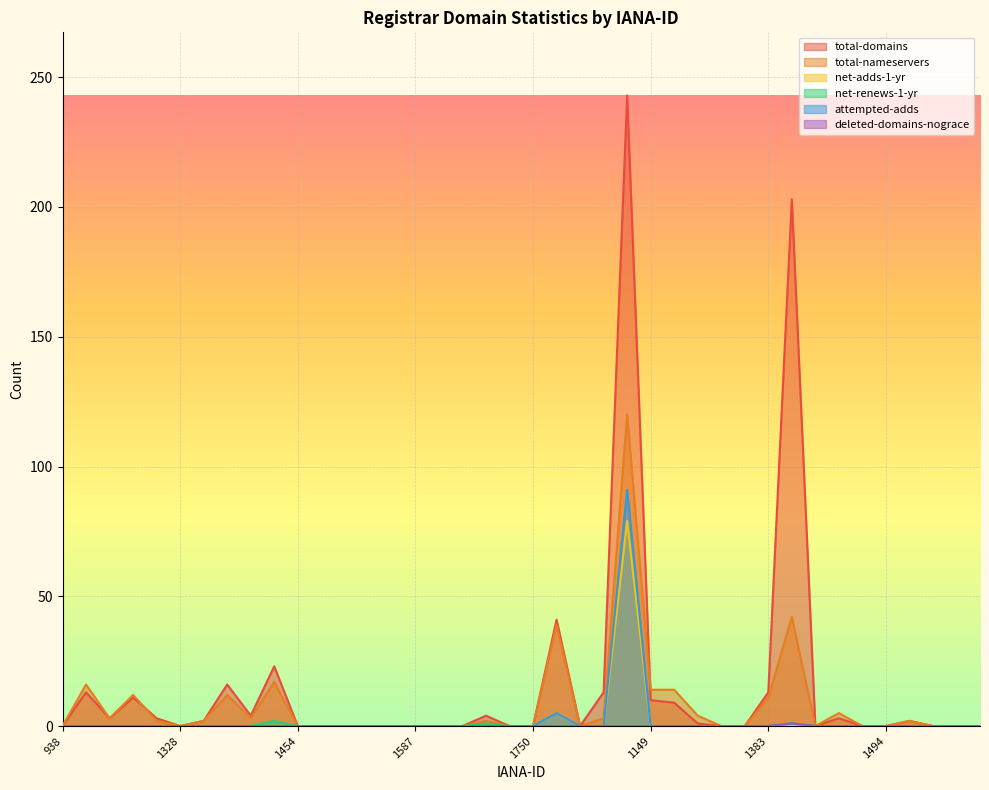

Which series has the largest range (max minus min)?

total-domains